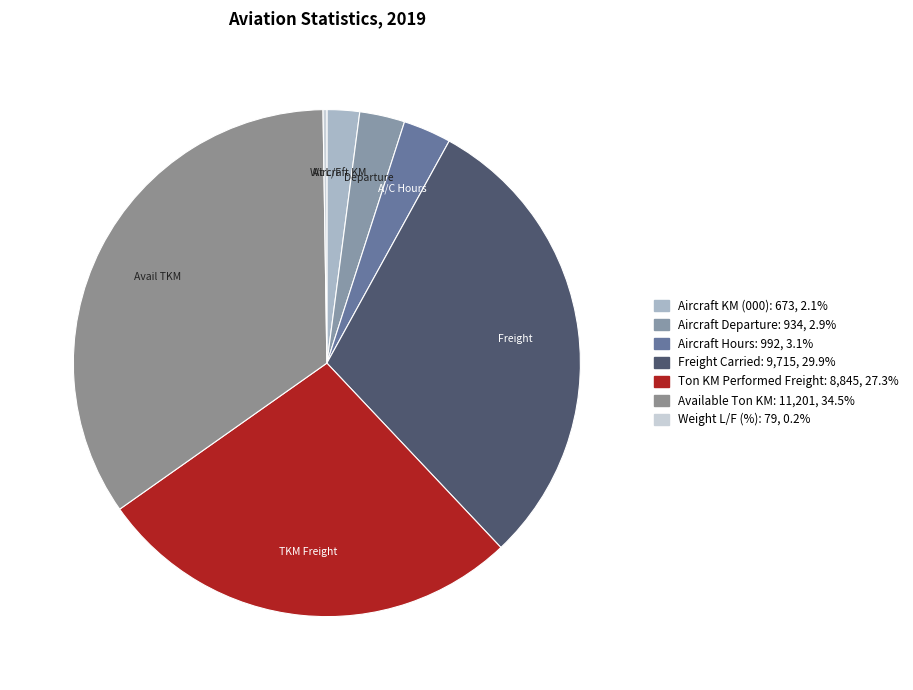

Is there any slice that represents more than half of the pie?

No